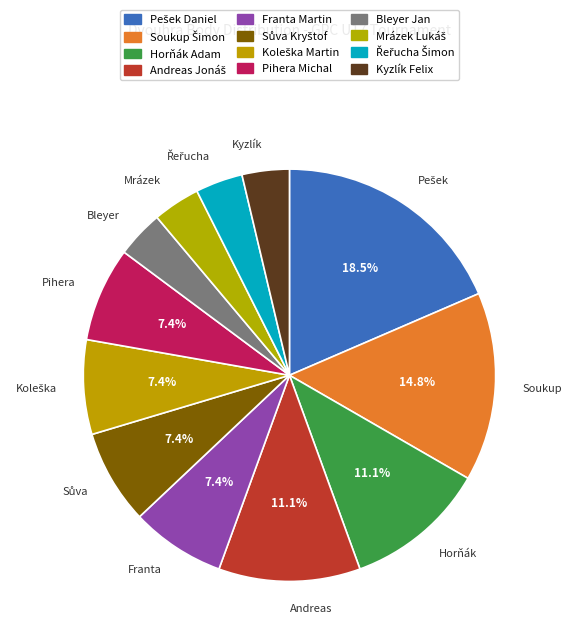

What is the change in value from Sůva Kryštof to Mrázek Lukáš?

-50